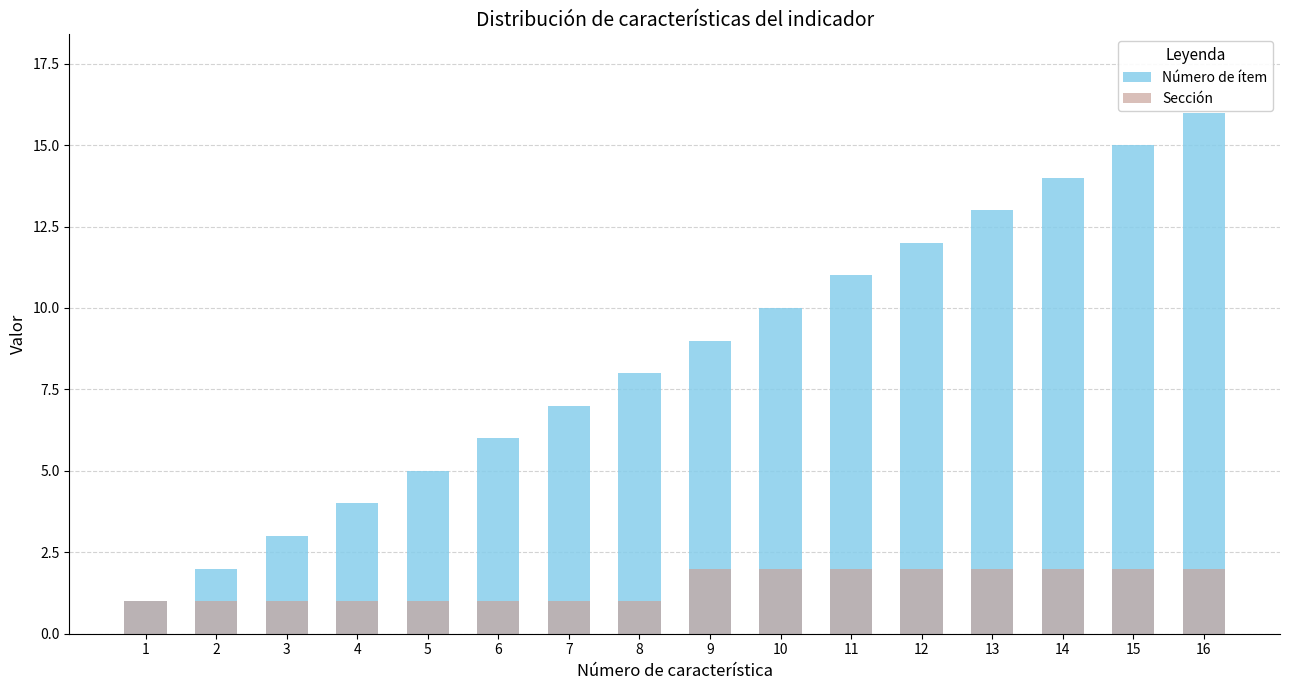

What are all the series names shown in the legend?

Número de ítem, Sección